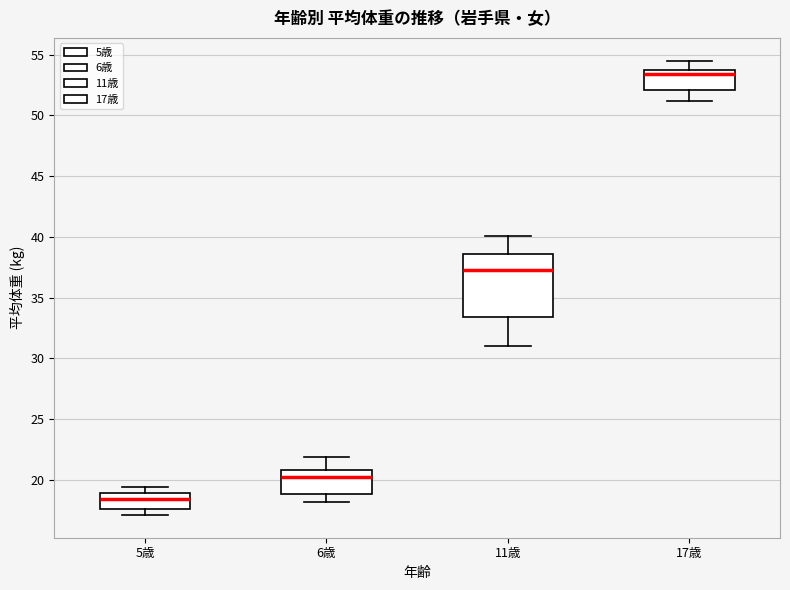

Reading left to right, read every box against the y-axis: the position of its median line, the range the box covers, and the ends of its whiskers. The values are not printed on the chart, so give them approximately, as read against the axis.

5歳: median 18.5, box 17.5 to 19.0, whiskers 17.0 to 19.5
6歳: median 20.0, box 19.0 to 21.0, whiskers 18.0 to 22.0
11歳: median 37.5, box 33.5 to 38.5, whiskers 31.0 to 40.0
17歳: median 53.5 (just below the box's upper edge), box 52.0 to 53.5, whiskers 51.0 to 54.5